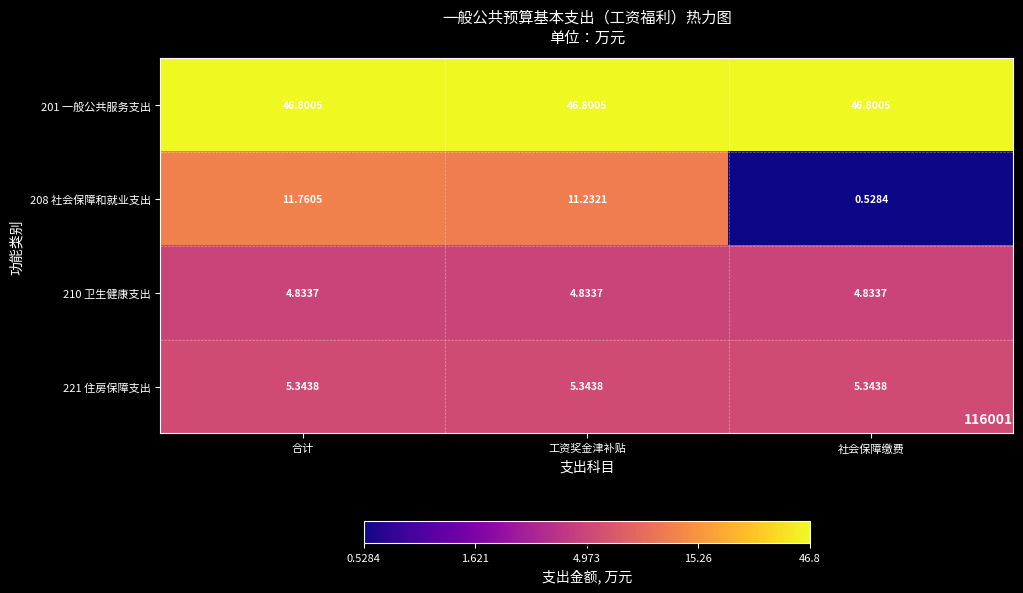

At which label does 208 社会保障和就业支出 first exceed 11?

合计